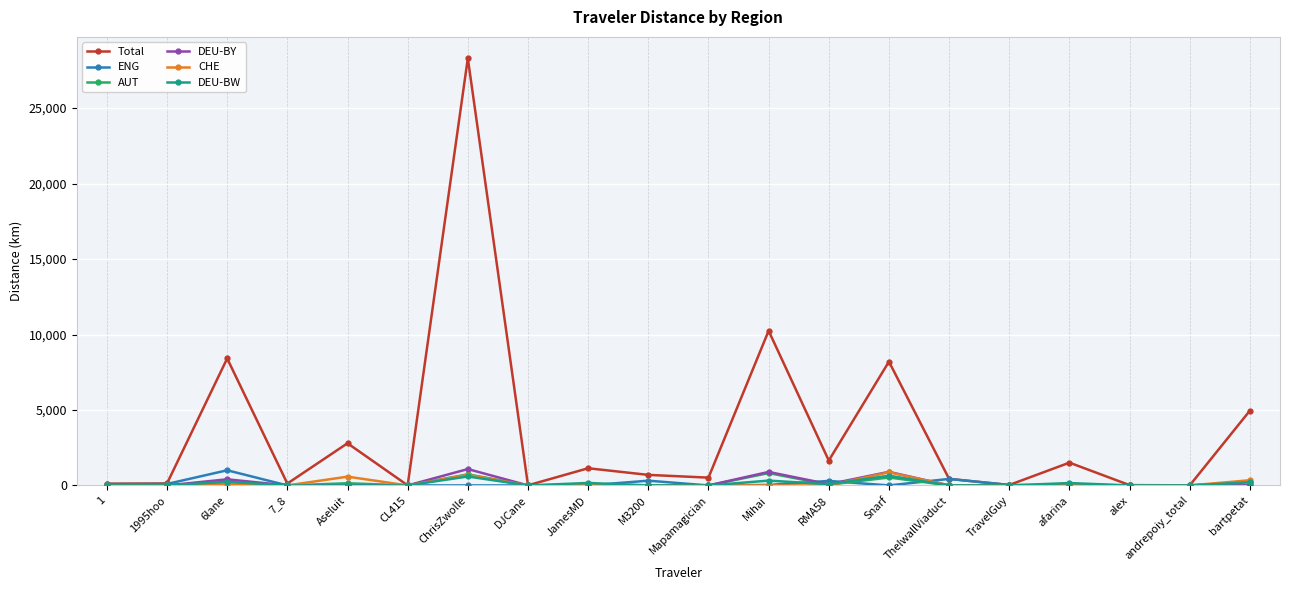

Which category has the highest value across all series?

ChrisZwolle